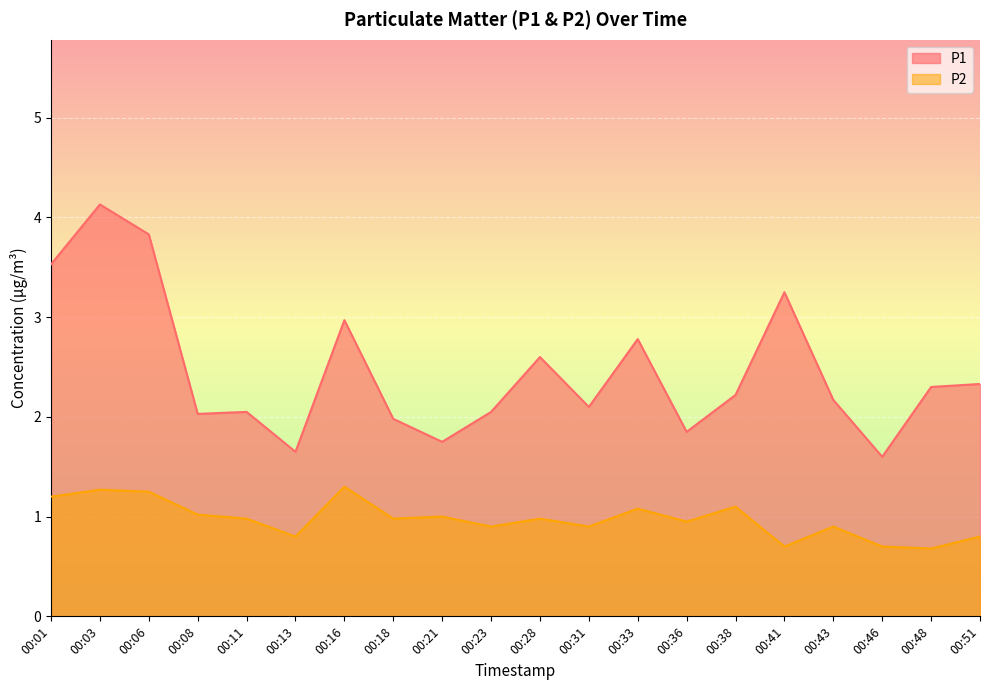

What is the spread (max minus min) of values at 00:18?

1.0